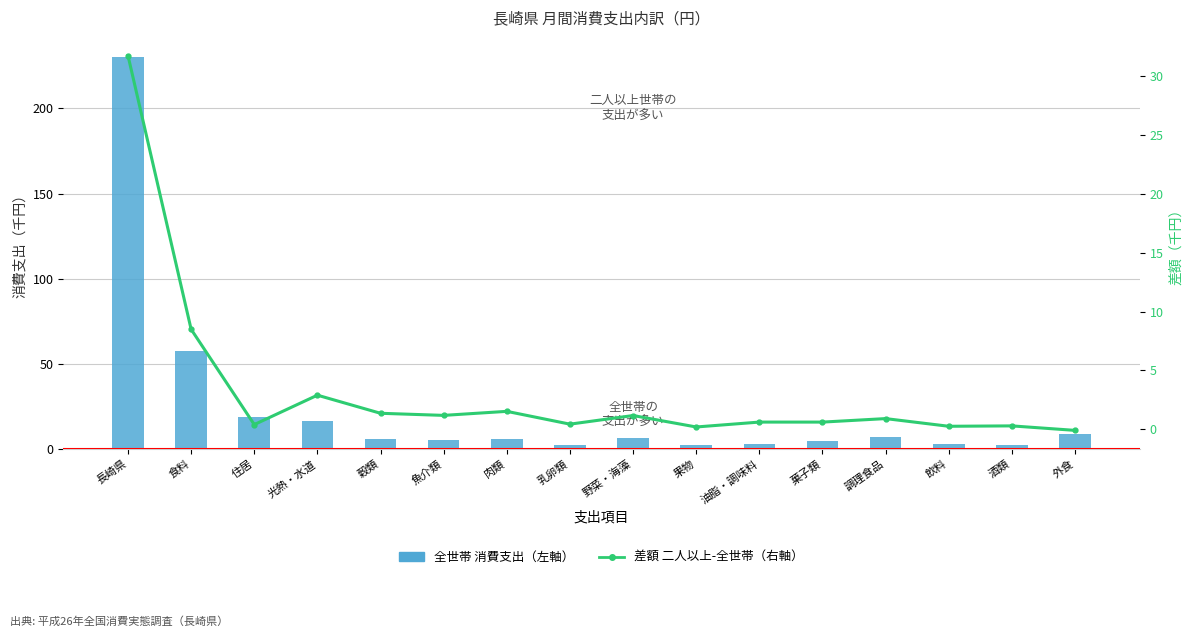

At which label is 全世帯_消費支出 closest to 116?

食料